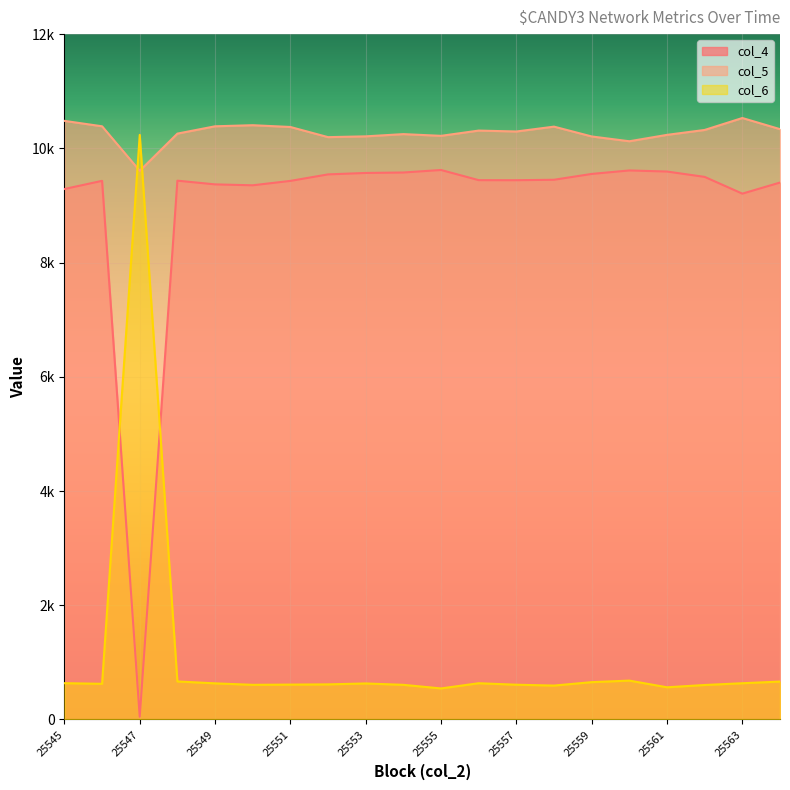

What is the value of the col_4 point at the 12th from the left?

9443